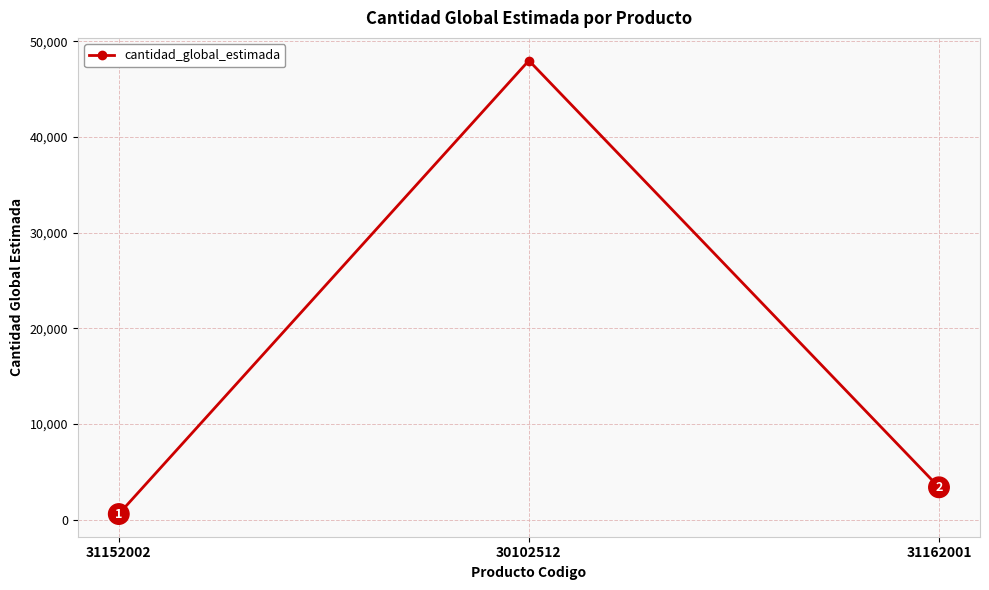

What is the label of the 1st point from the right?

31162001